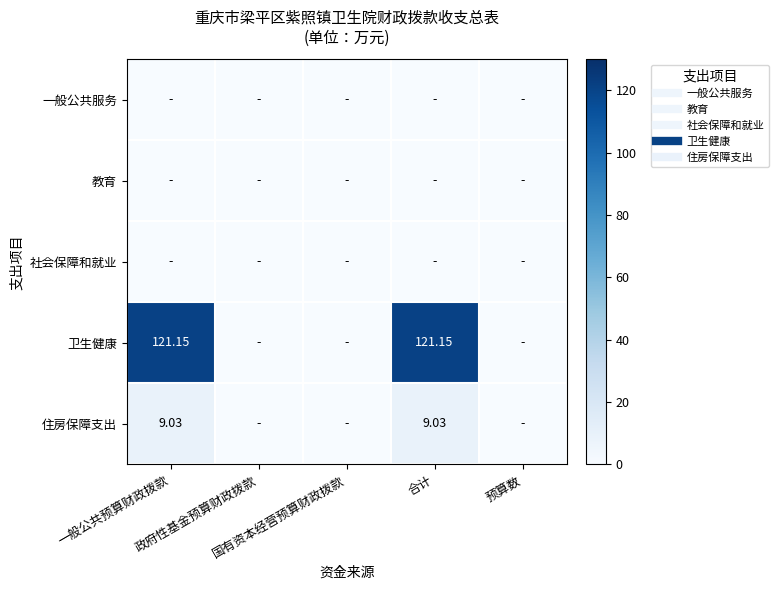

What is the difference between the second highest and second lowest values in the 住房保障支出 series?

9.0